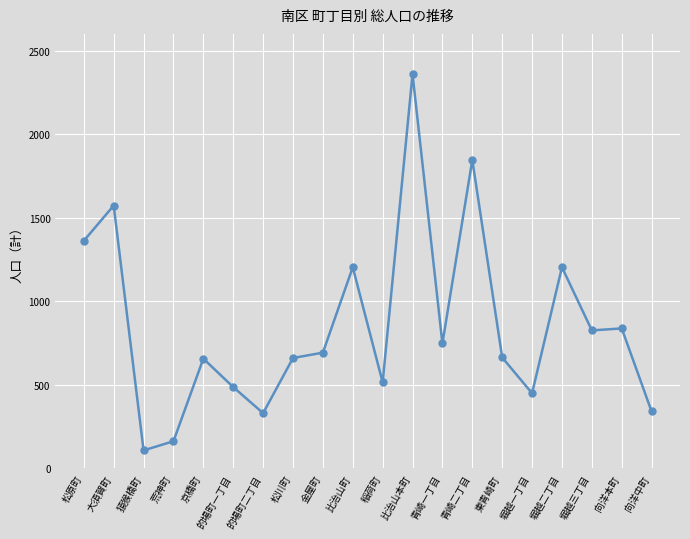

What is the sum of the values at 松原町 and 猿猴橋町?

1470